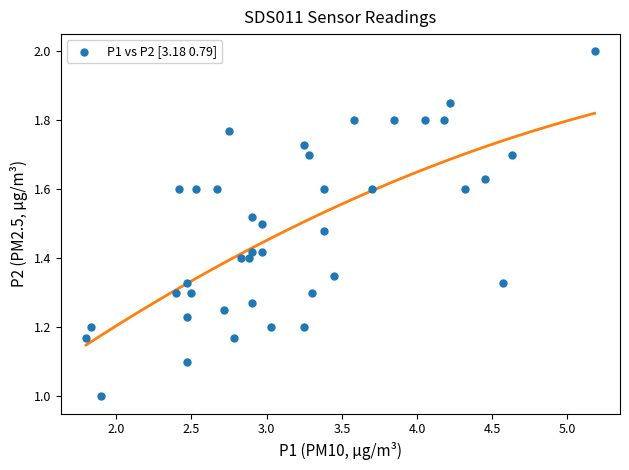

What is the range of Y values (max minus min)?

1.0